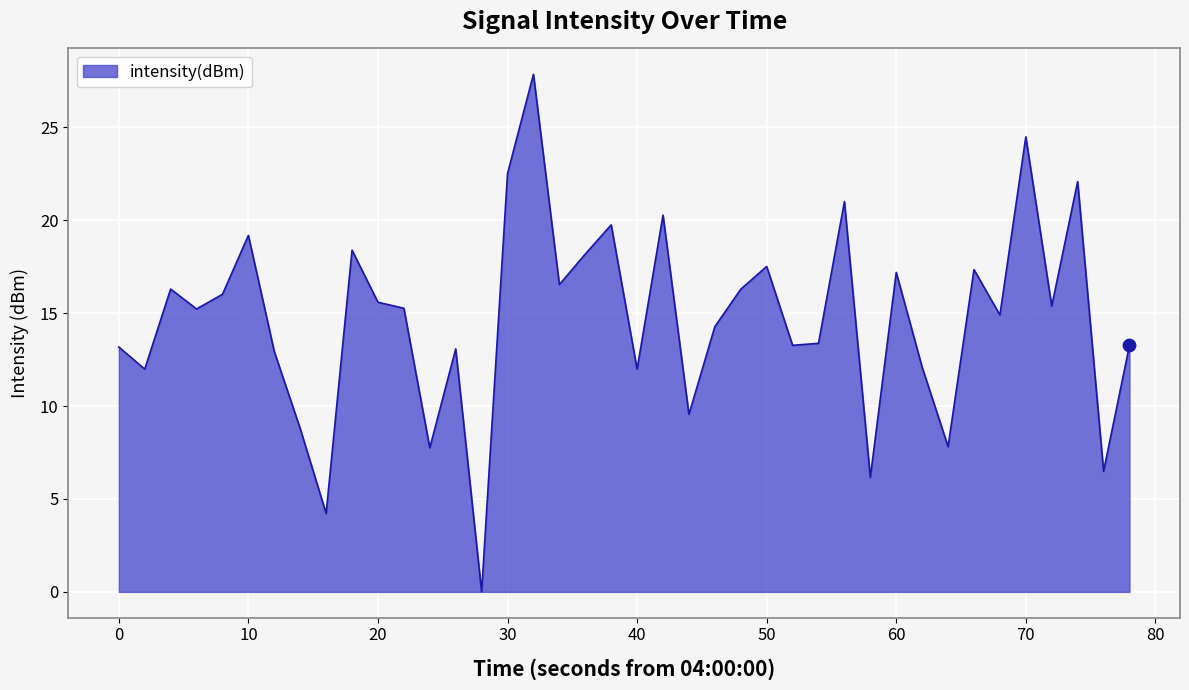

What is the difference between the maximum and minimum values?

27.8